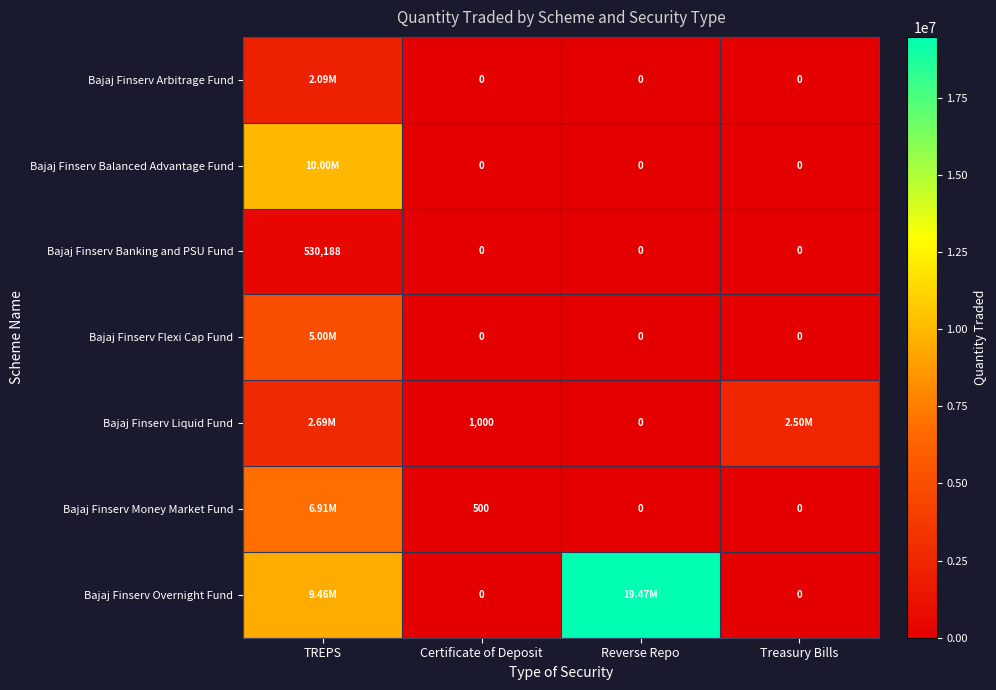

What is the difference between the maximum and minimum values in the Bajaj Finserv Money Market Fund series?

6905924.4